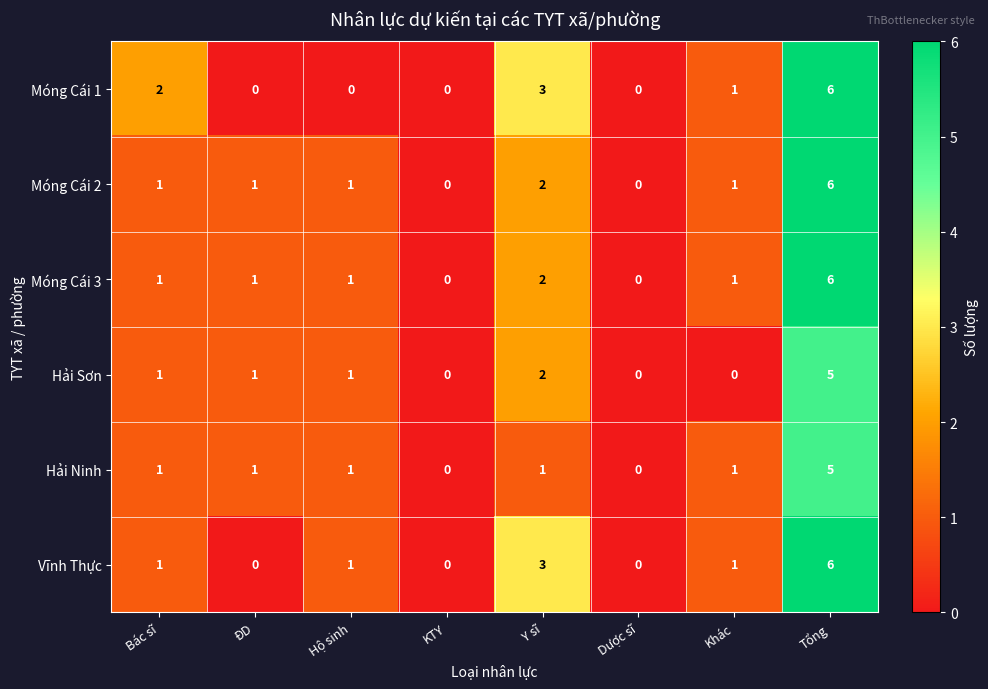

What is the difference between the maximum and second lowest values in the Móng Cái 3 series?

6